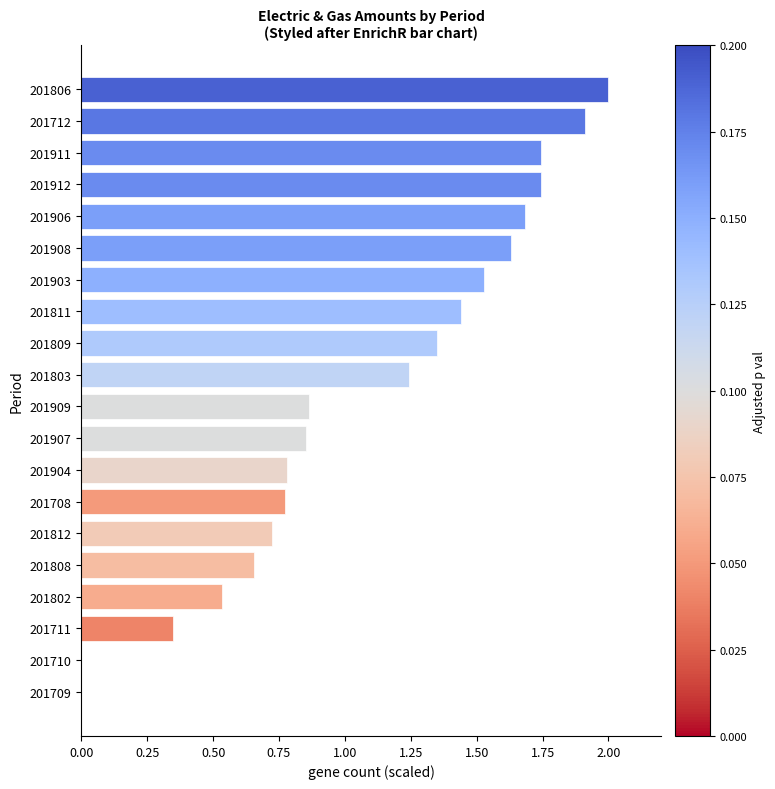

True or false: the data shows 2.0 at 201806.

True